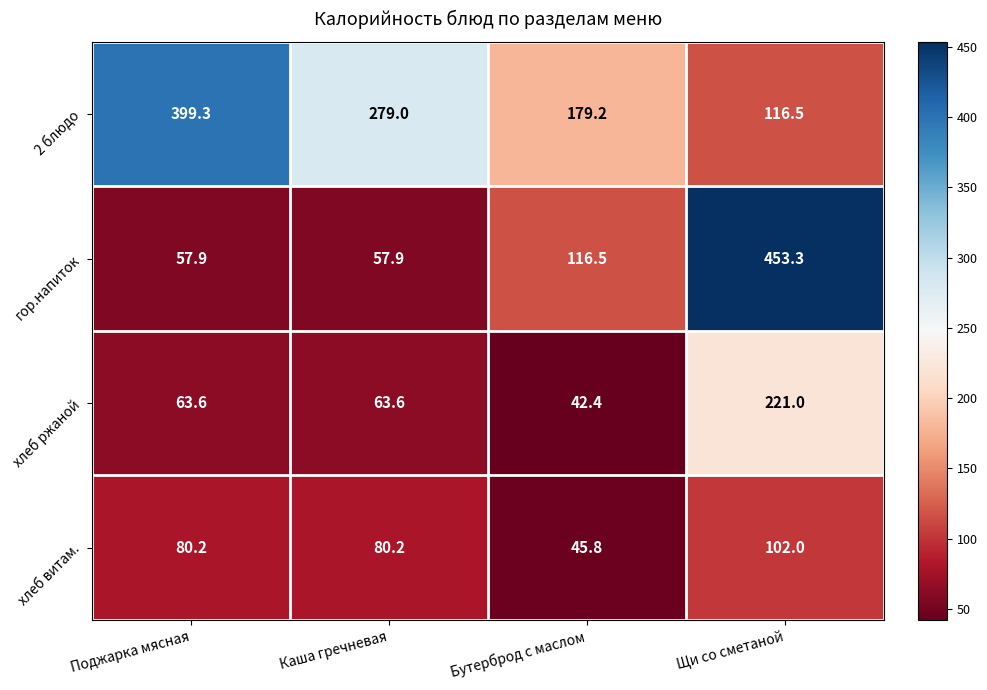

List the series in order of their peak value, lowest first.

хлеб витам., хлеб ржаной, 2 блюдо, гор.напиток